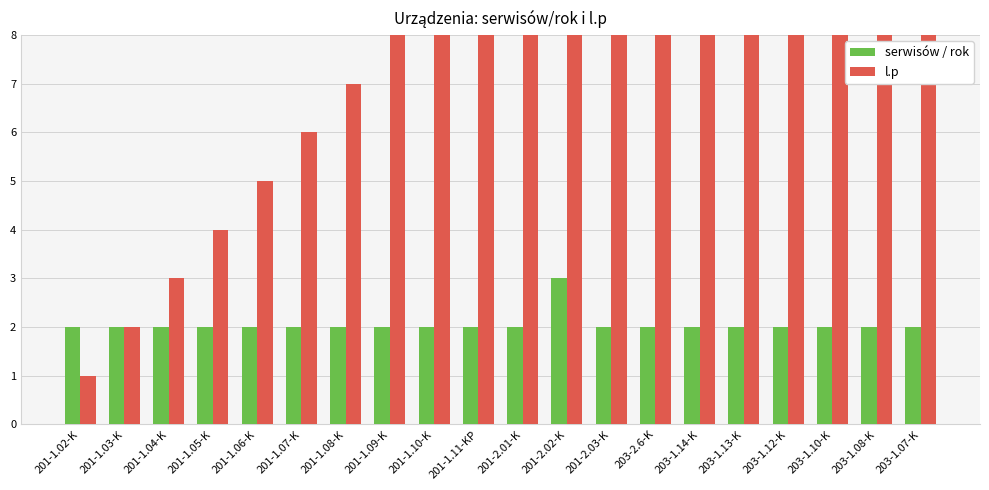

How many groups of bars are there?

20